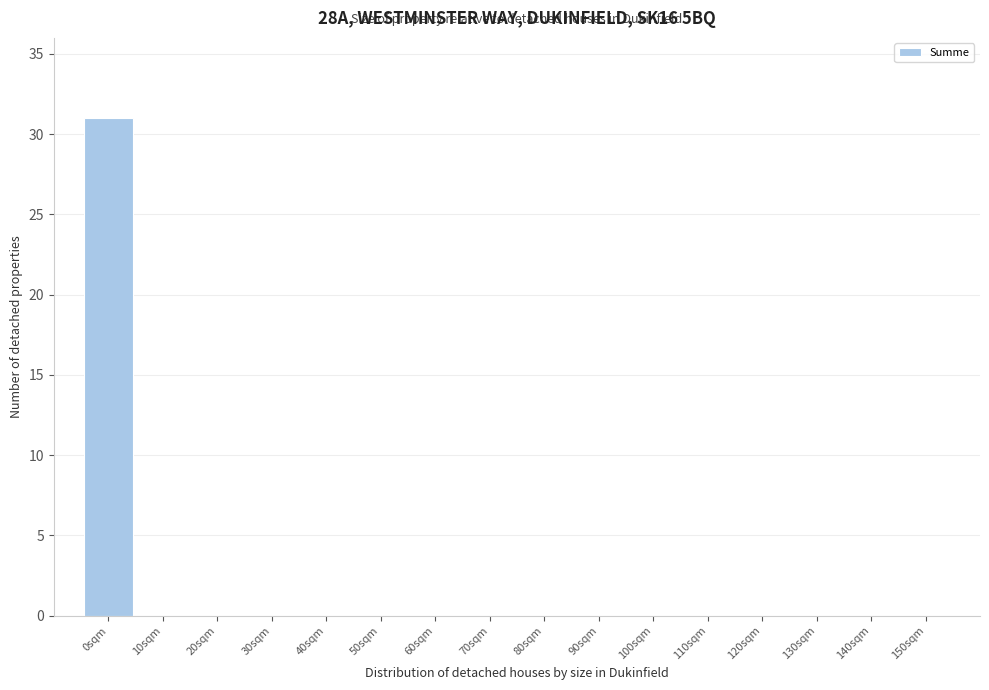

Reading left to right, what are all the values shown in this chart?

0sqm=31	10sqm=0	20sqm=0	30sqm=0	40sqm=0	50sqm=0	60sqm=0	70sqm=0	80sqm=0	90sqm=0	100sqm=0	110sqm=0	120sqm=0	130sqm=0	140sqm=0	150sqm=0